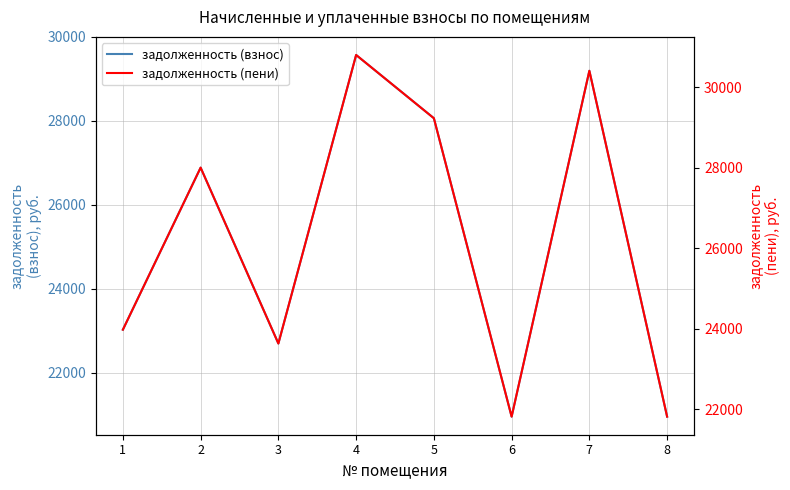

Reading left to right, what are all the values shown in this chart?

задолженность (взнос): 1=23026.0	2=26887.3	3=22696.3	4=29571.4	5=28064.4	6=20954.3	7=29194.6	8=20954.3
задолженность (пени): 1=23979.5	2=28000.8	3=23636.2	4=30796.0	5=29226.6	6=21822.0	7=30403.6	8=21822.0